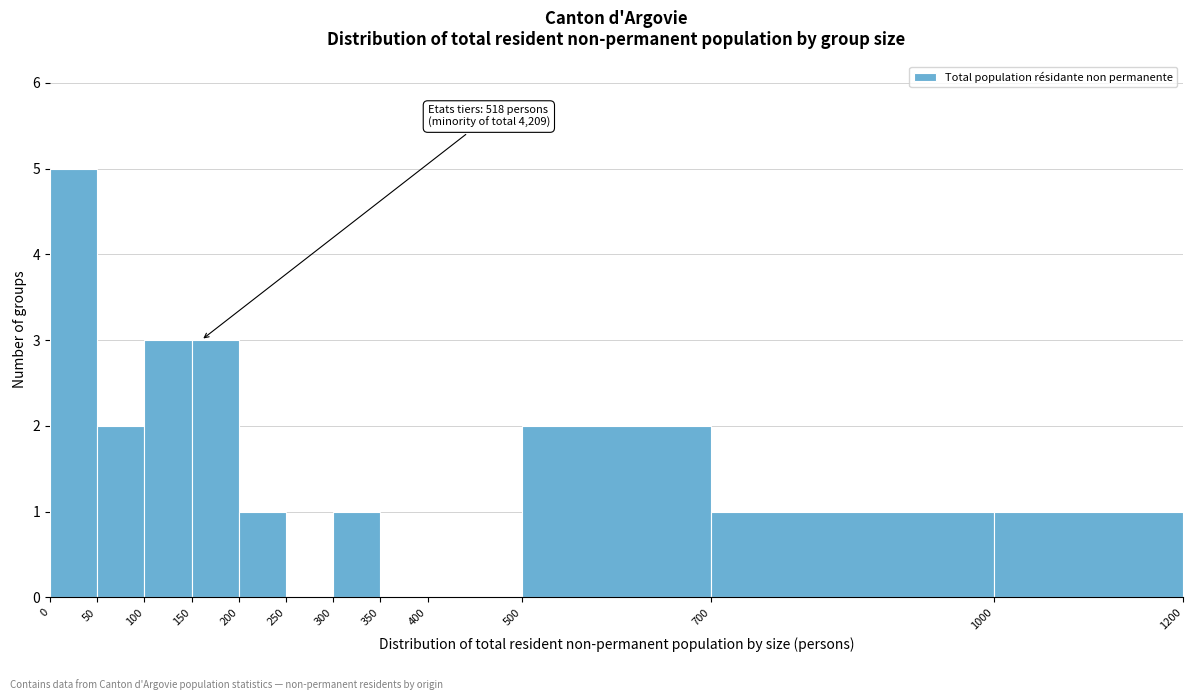

Which range on the x-axis has the tallest bar?

0 to 50